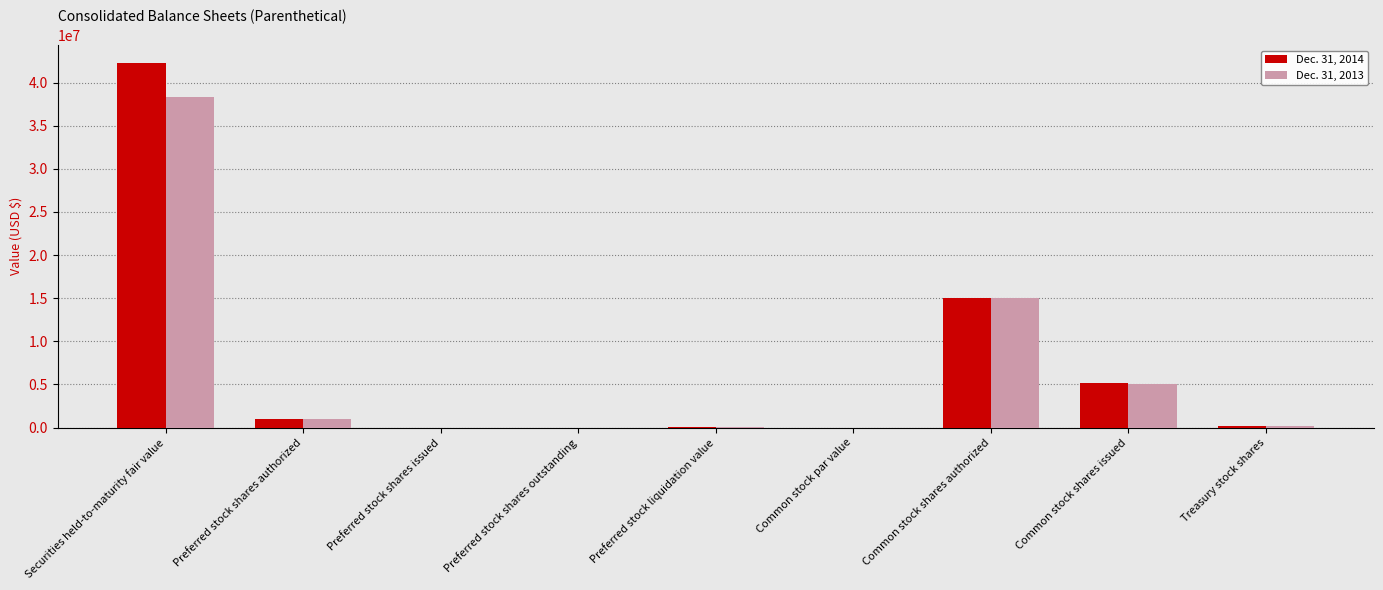

Is it true that Dec. 31, 2014 equals 42234000.0 at Securities held-to-maturity fair value?

True